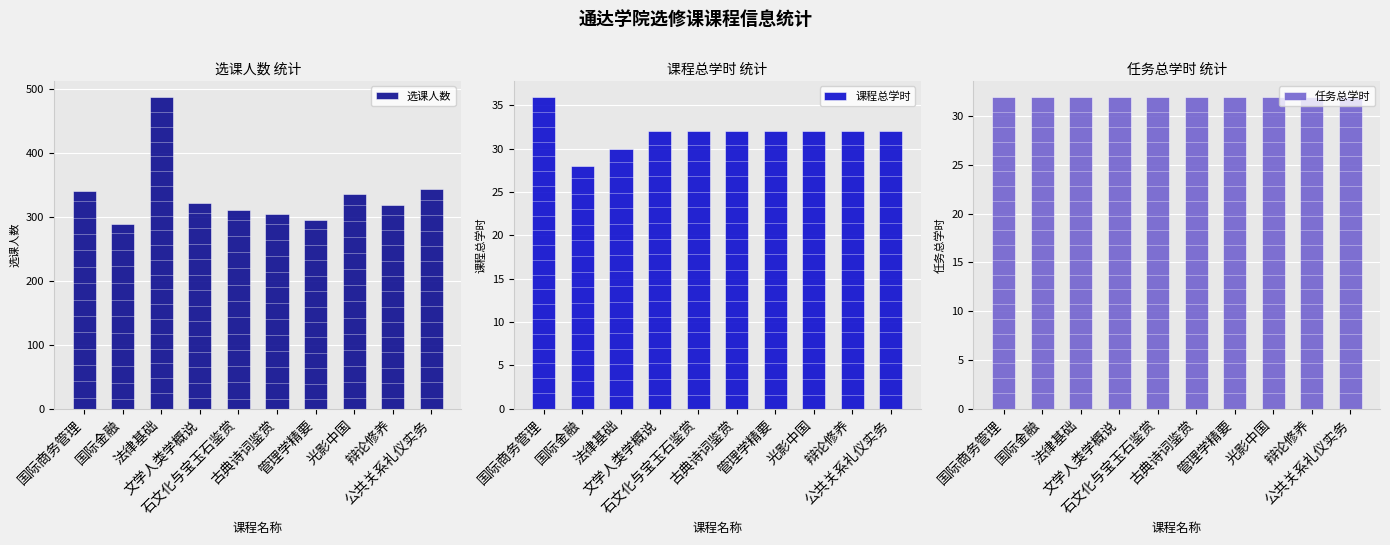

What is the minimum value shown in the chart?

28